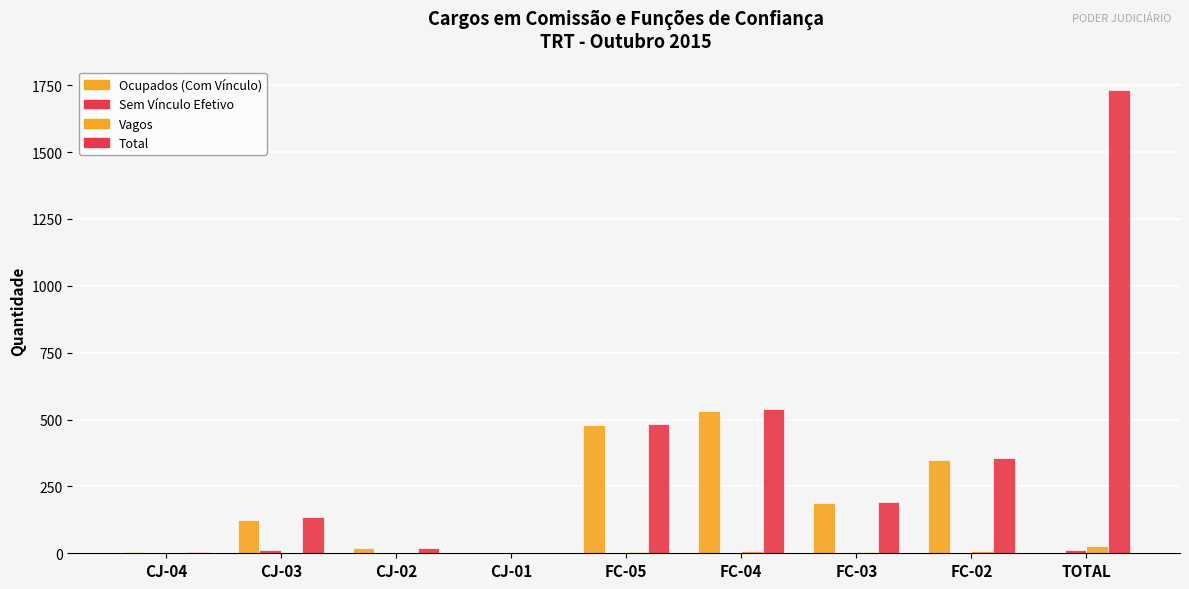

How many groups of bars are there?

9